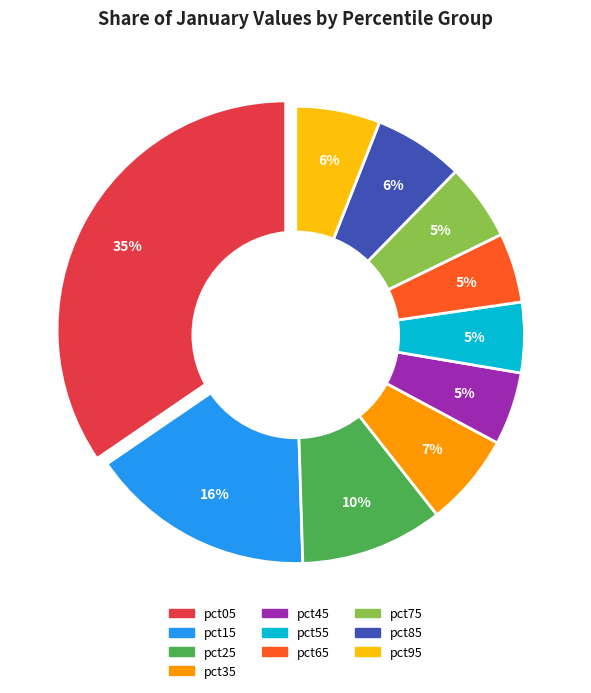

To the nearest percent, what percentage of the pie is pct05?

35%